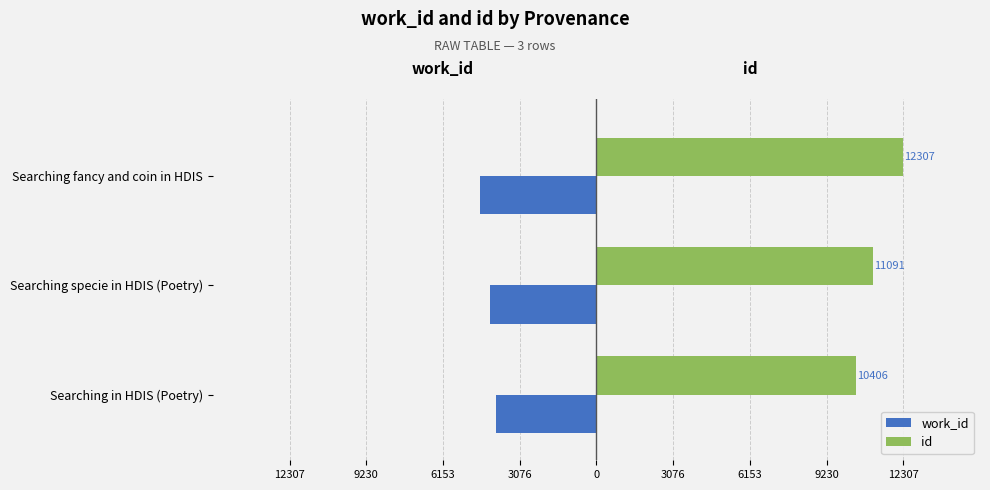

What are all the series names shown in the legend?

work_id, id